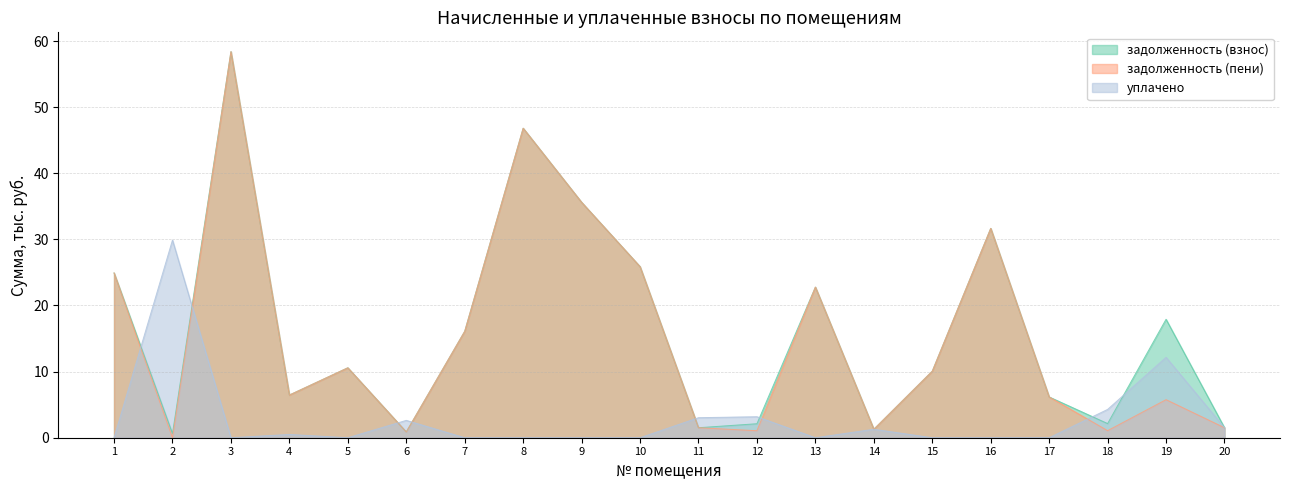

Does the chart have visible grid lines?

Yes